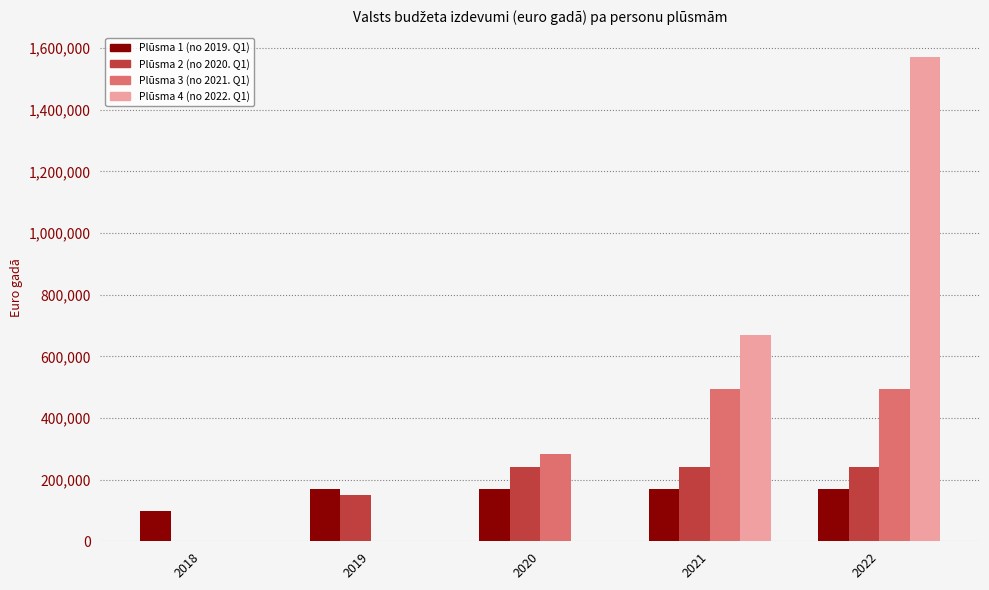

What is the maximum value shown in the chart?

1570433.5